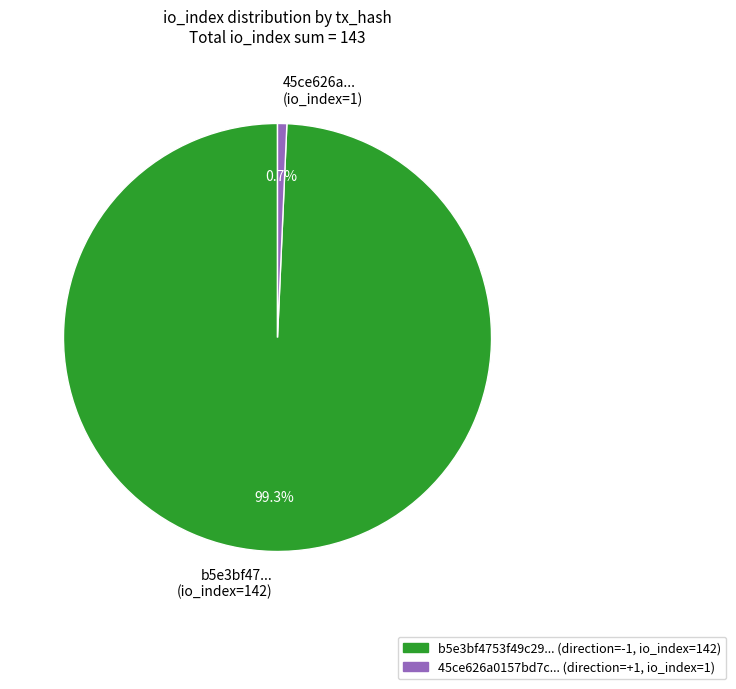

To the nearest percent, what is the difference between the largest and smallest slice percentages?

99%